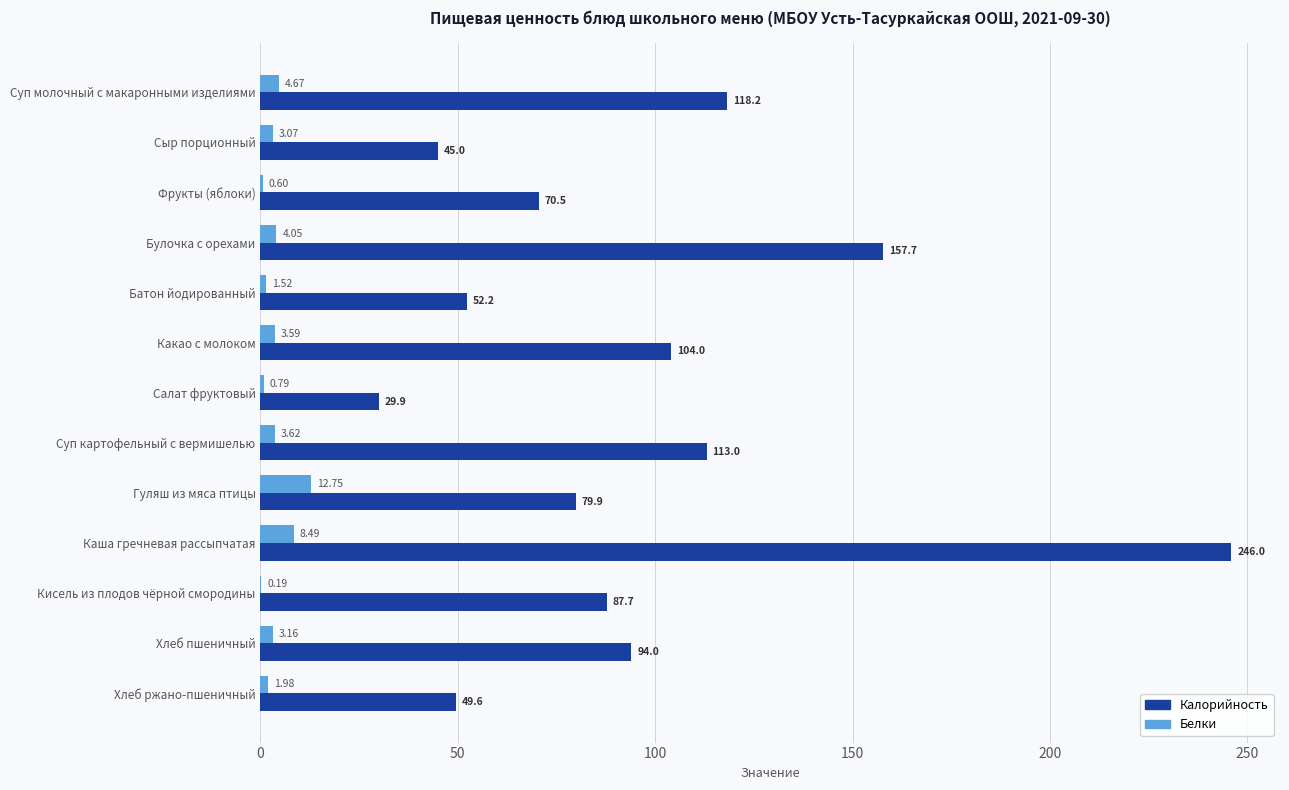

What are all the series names shown in the legend?

Калорийность, Белки